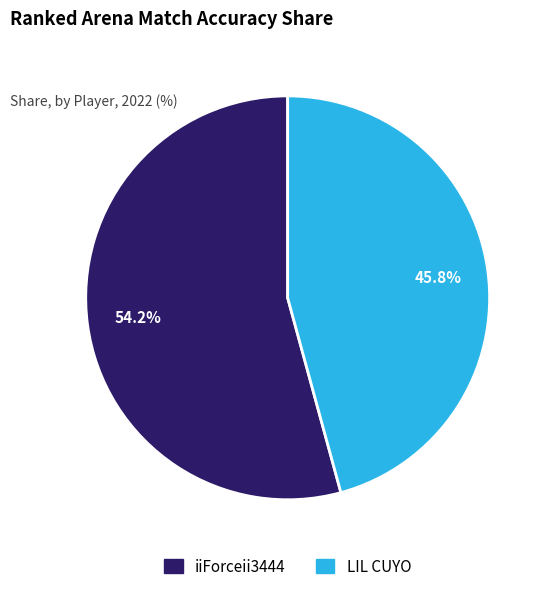

The LIL CUYO slice represents 55% of the pie. True or false?

False